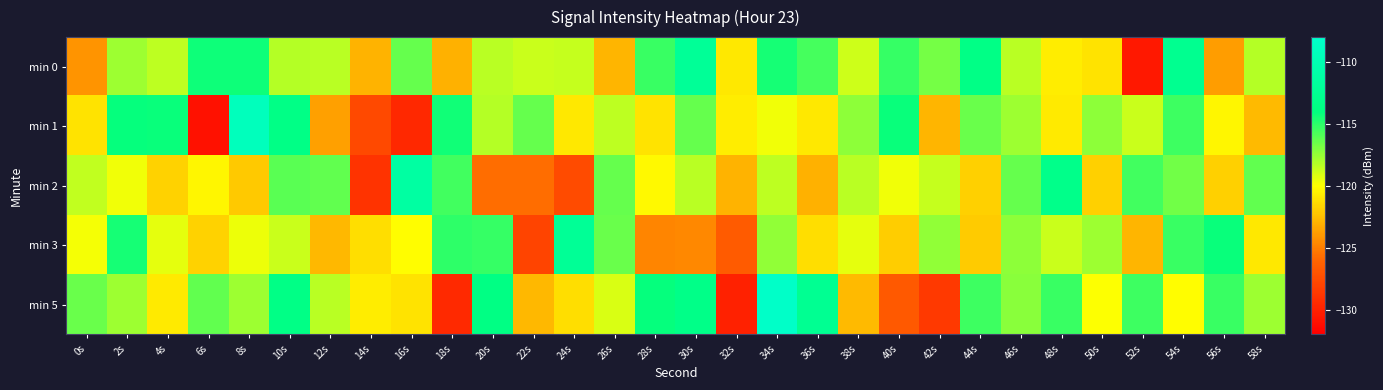

Which label corresponds to the largest value in the chart?

34s